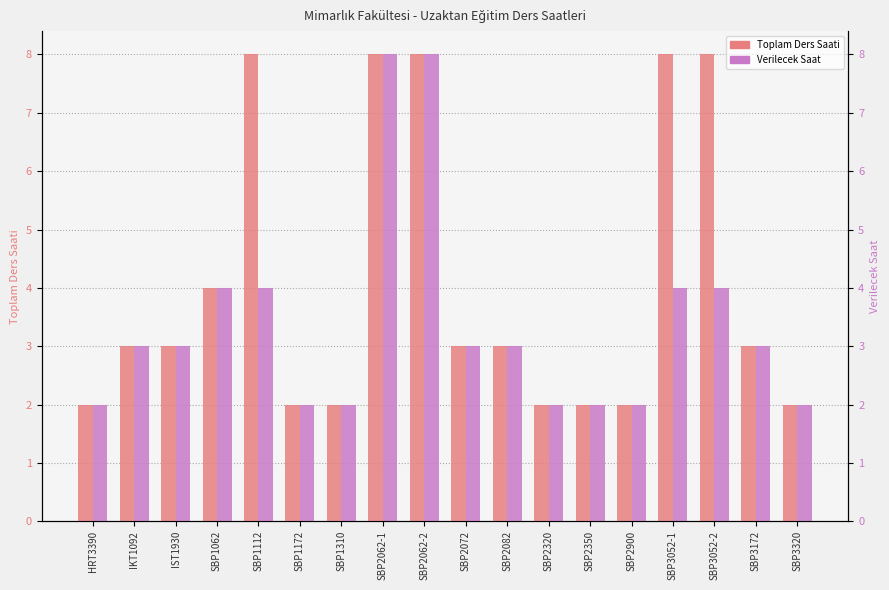

Between SBP2062-1 and SBP3320, which series saw the biggest shift?

Toplam Ders Saati